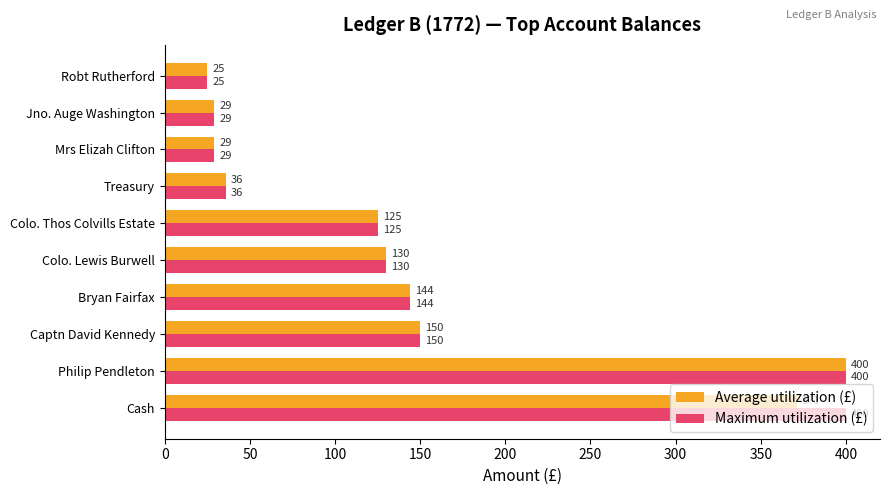

Is the value of Average utilization (£) at Colo. Lewis Burwell greater than the value of Maximum utilization (£) at Philip Pendleton?

No